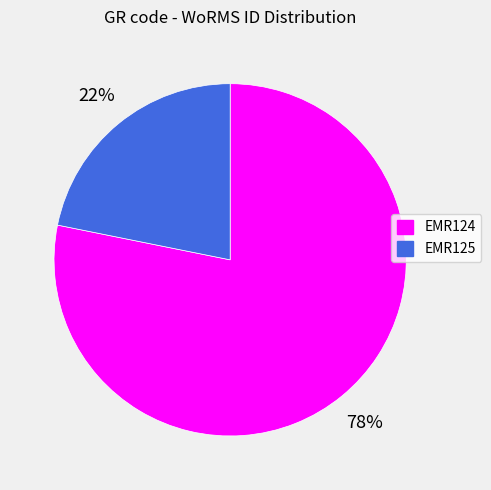

Which has a higher value, EMR124 or EMR125?

EMR124